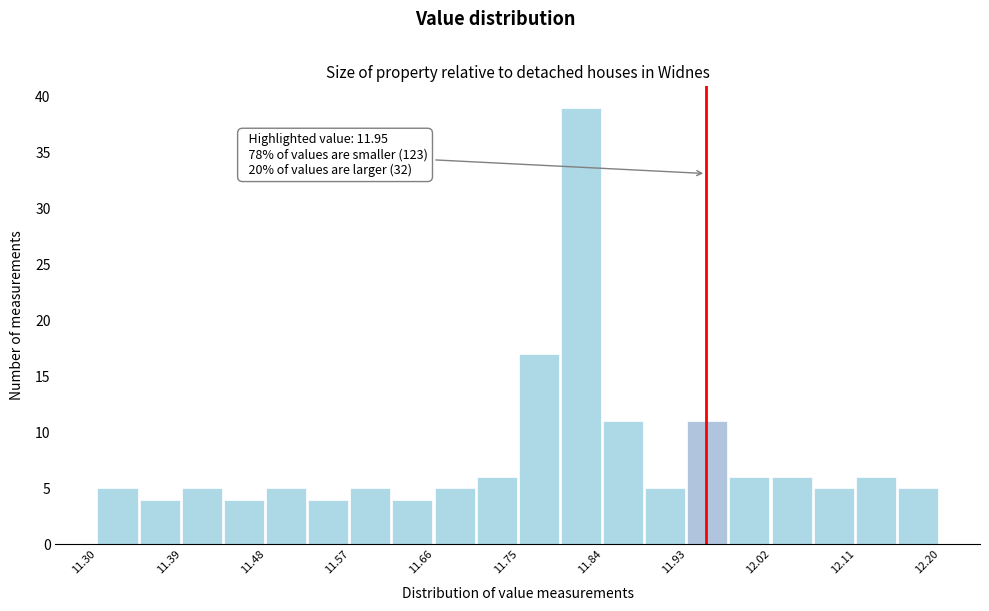

Over which range of the x-axis is the bar tallest?

11.795 to 11.840